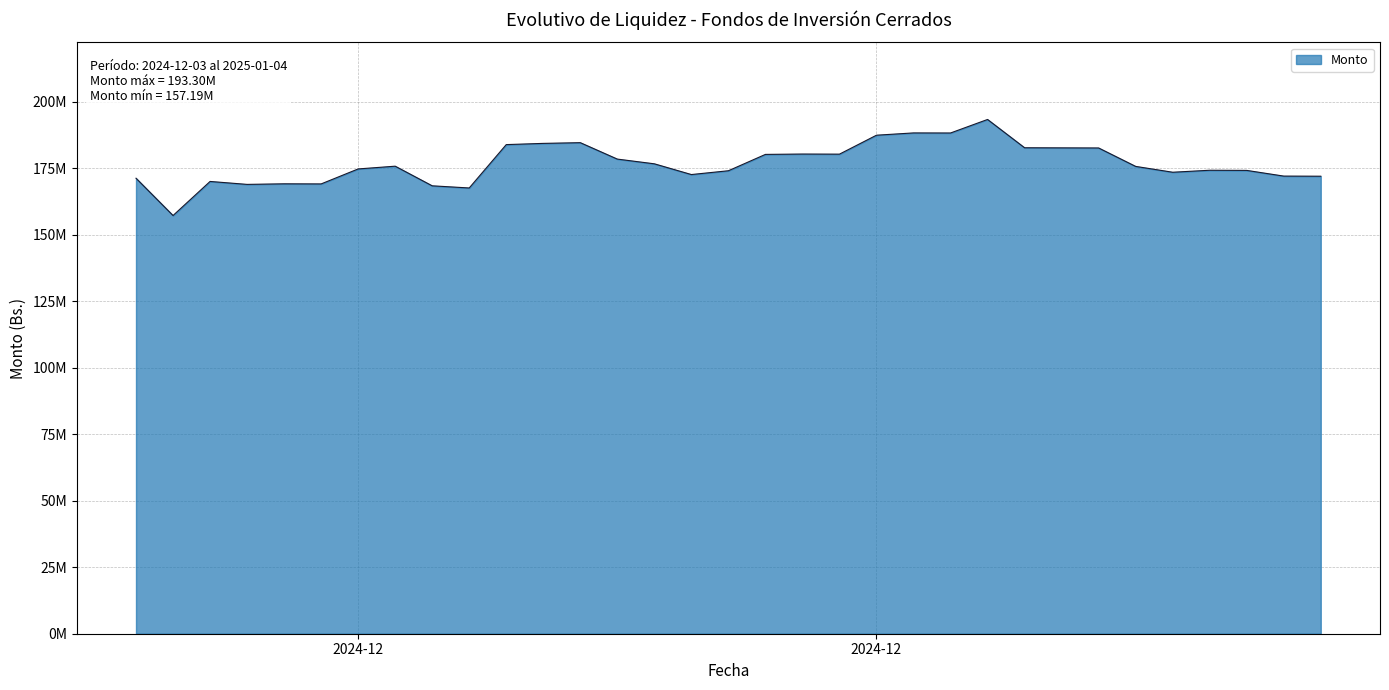

Does the chart have visible grid lines?

Yes